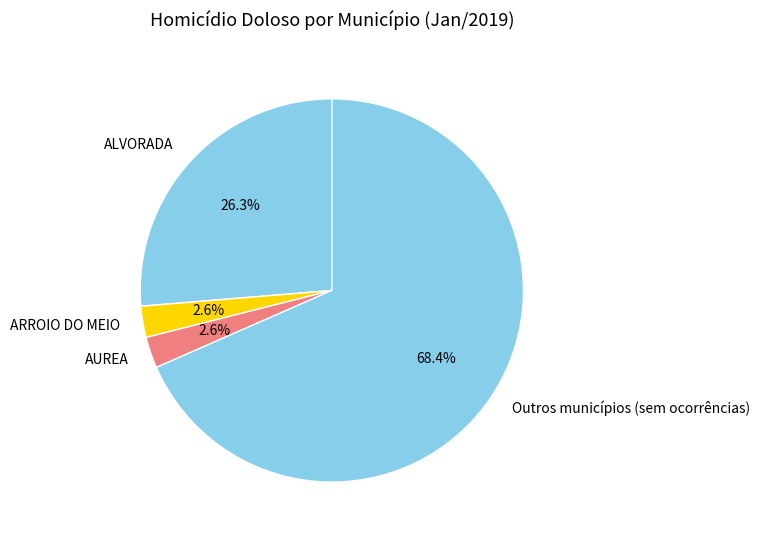

Does any single category account for the majority?

Yes